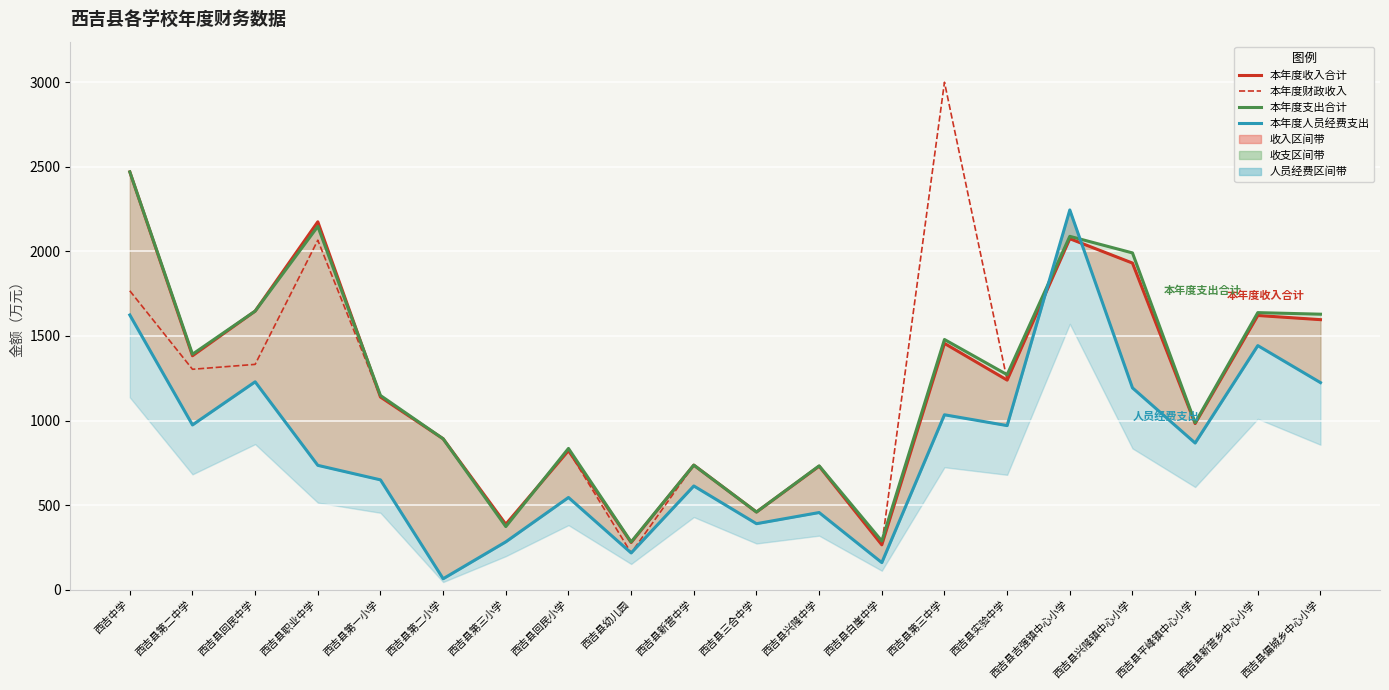

How many data points in 本年度收入合计 are less than 1239?

10